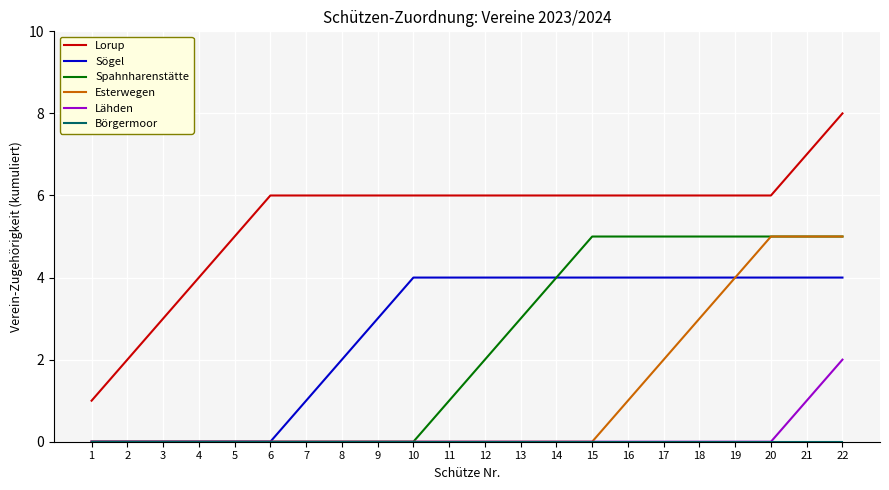

At which label is Lähden closest to 1?

21